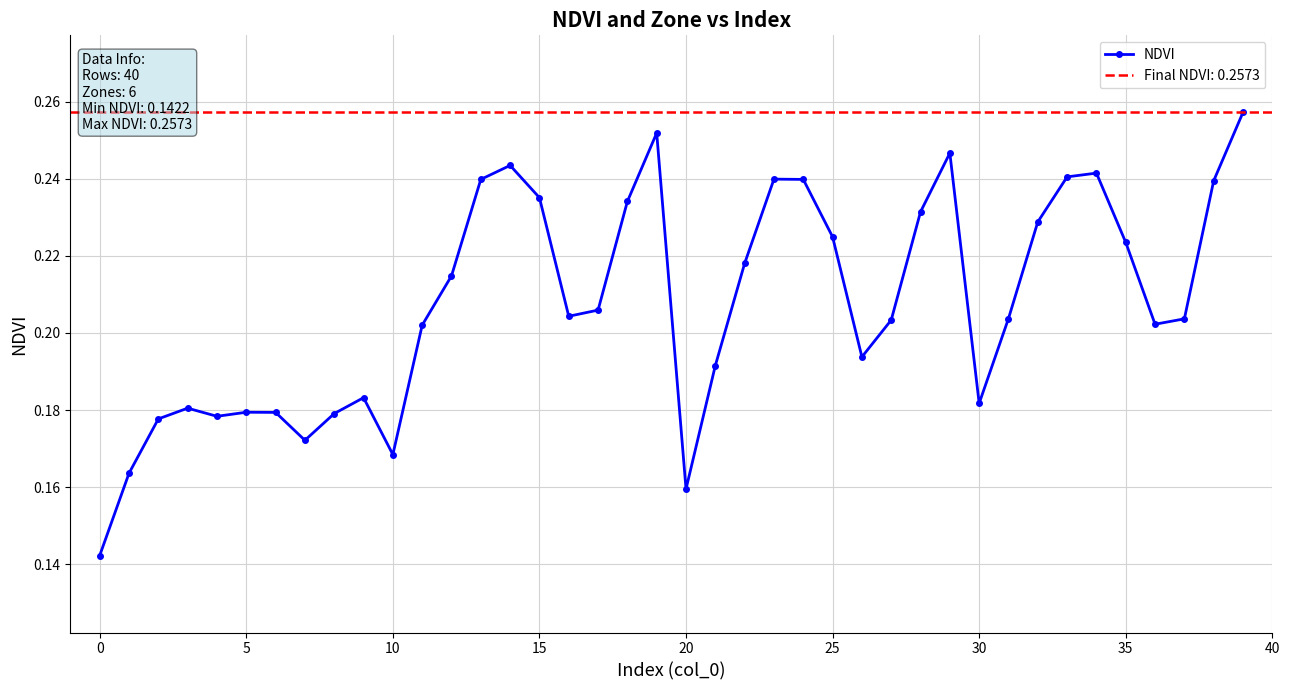

Between 20 and 16, which is larger?

16